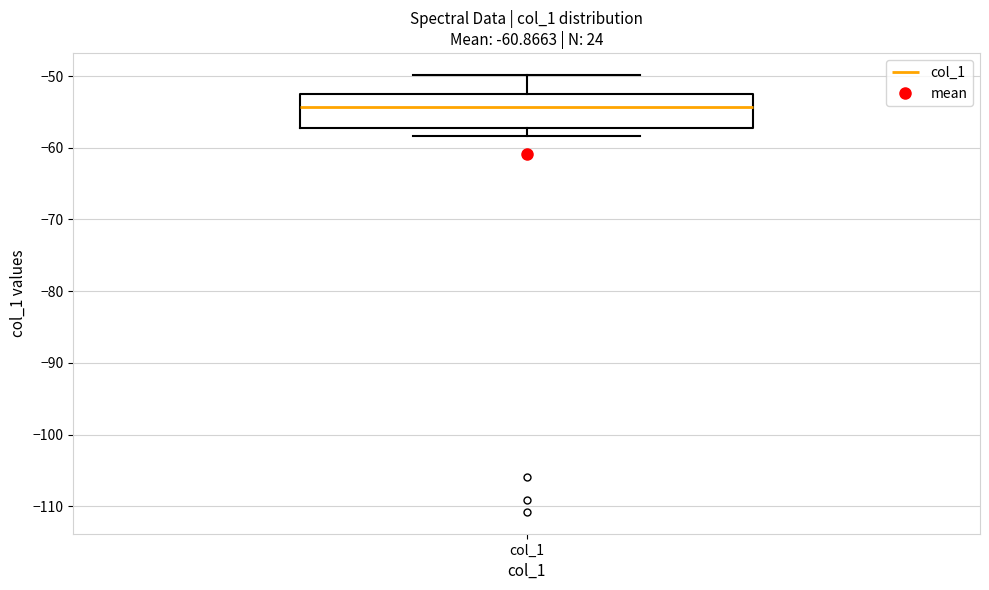

Transcribe this box plot: give where the median line is, the range the box spans, and where the two whiskers end, as read against the y-axis. The values are not printed on the chart, so give them approximately, as read against the axis.

median -54, box -57 to -53, whiskers -58 to -50